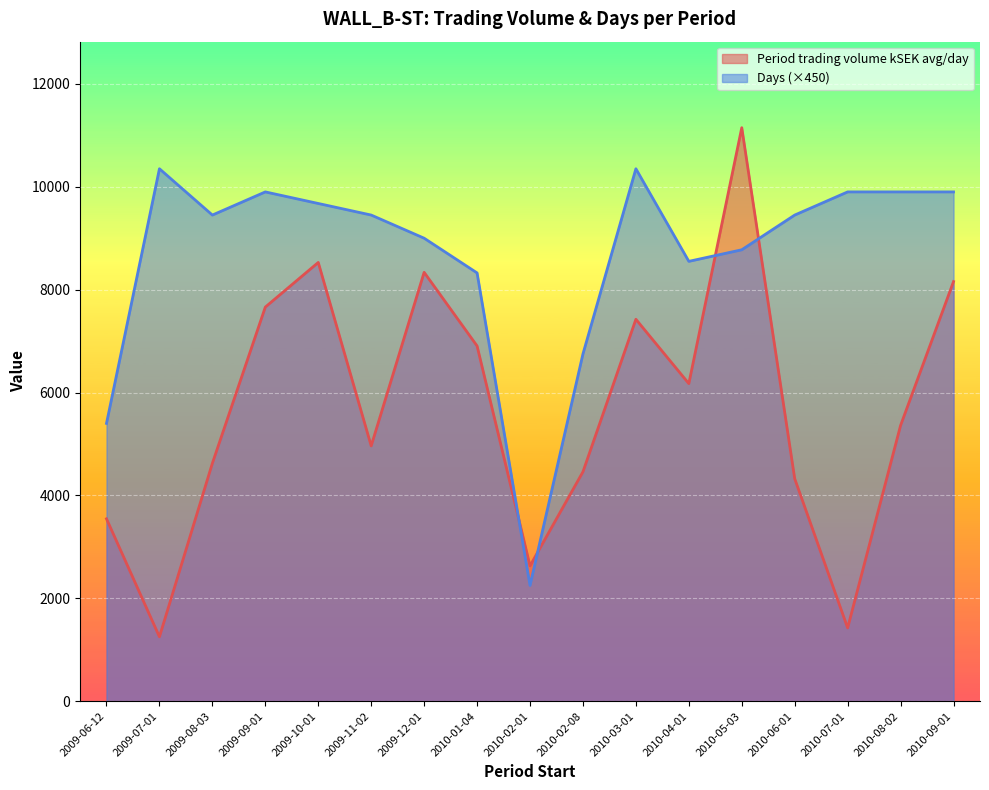

Reading left to right, what are all the values shown in this chart?

Period trading volume kSEK avg/day: 2009-06-12=3545.0	2009-07-01=1251.0	2009-08-03=4624.8	2009-09-01=7661.0	2009-10-01=8528.7	2009-11-02=4962.5	2009-12-01=8336.6	2010-01-04=6905.3	2010-02-01=2630.7	2010-02-08=4459.0	2010-03-01=7424.0	2010-04-01=6173.2	2010-05-03=11148.3	2010-06-01=4324.3	2010-07-01=1424.2	2010-08-02=5361.1	2010-09-01=8156.9
Days: 2009-06-12=5400.0	2009-07-01=10350.0	2009-08-03=9450.0	2009-09-01=9900.0	2009-10-01=9675.0	2009-11-02=9450.0	2009-12-01=9000.0	2010-01-04=8325.0	2010-02-01=2250.0	2010-02-08=6750.0	2010-03-01=10350.0	2010-04-01=8550.0	2010-05-03=8775.0	2010-06-01=9450.0	2010-07-01=9900.0	2010-08-02=9900.0	2010-09-01=9900.0